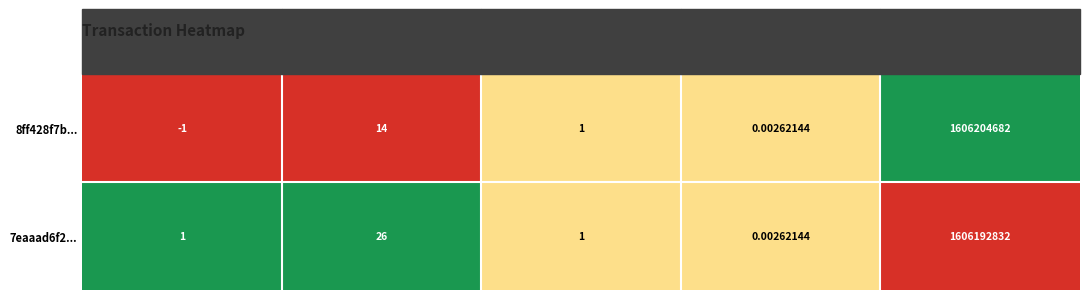

List the series in order of their peak value, lowest first.

7eaaad6f2..., 8ff428f7b...